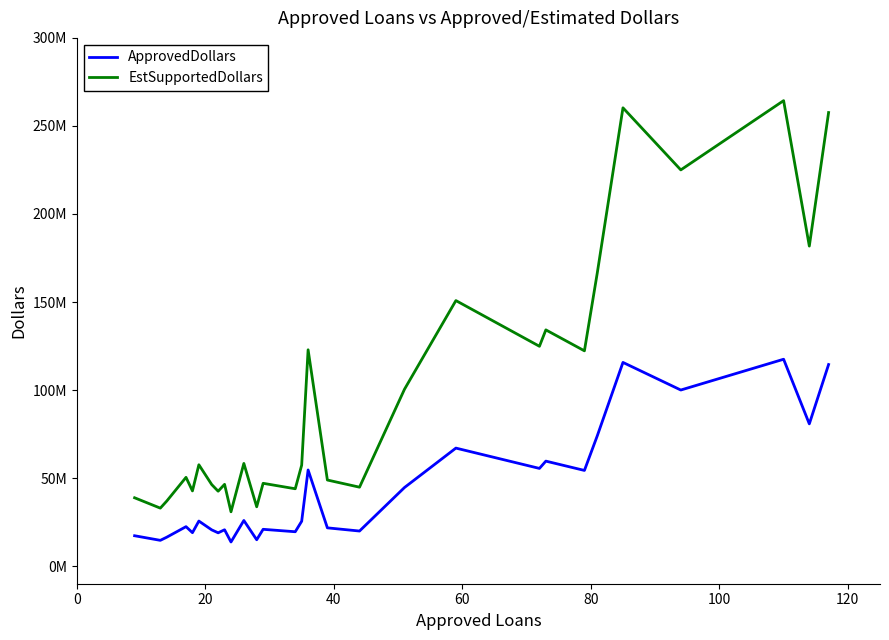

Does the chart display data point markers on the line(s)?

No